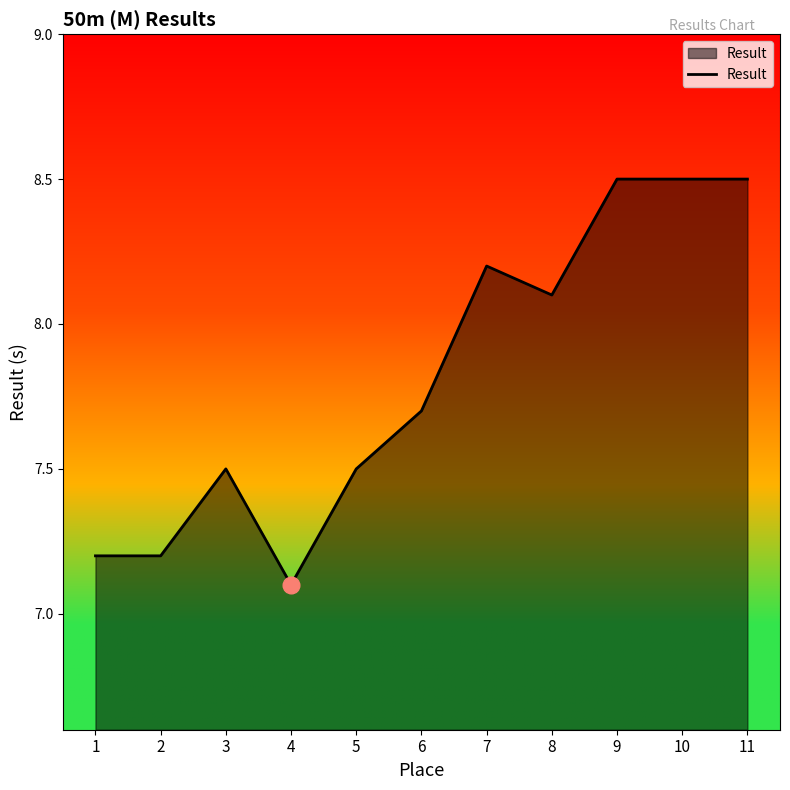

At which category does the chart reach its minimum across all series?

4